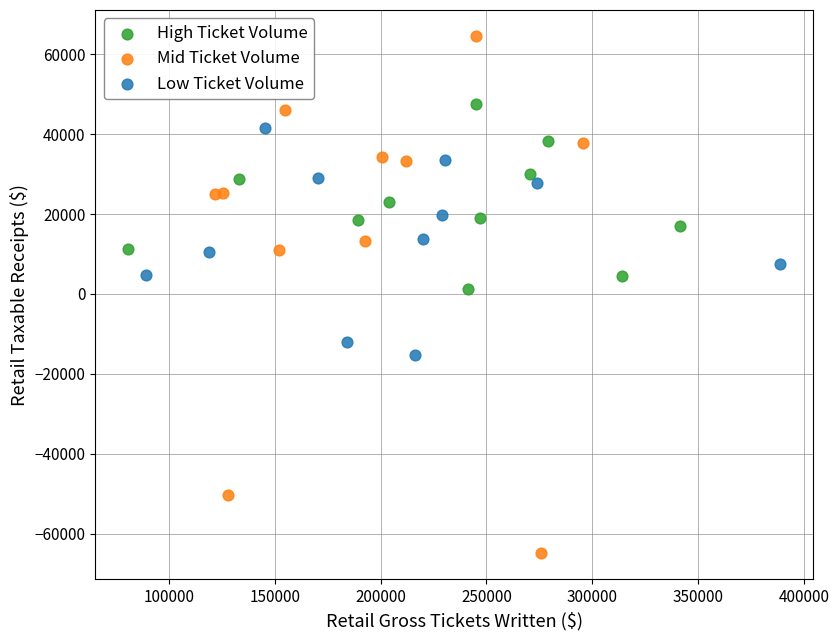

Which series contains the highest Y value?

Mid Ticket Volume